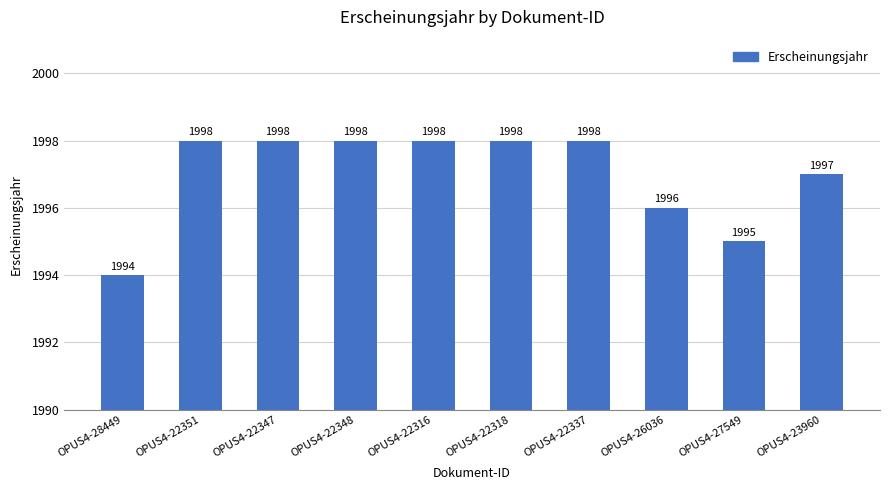

What is the label of the 7th bar from the left?

OPUS4-22337